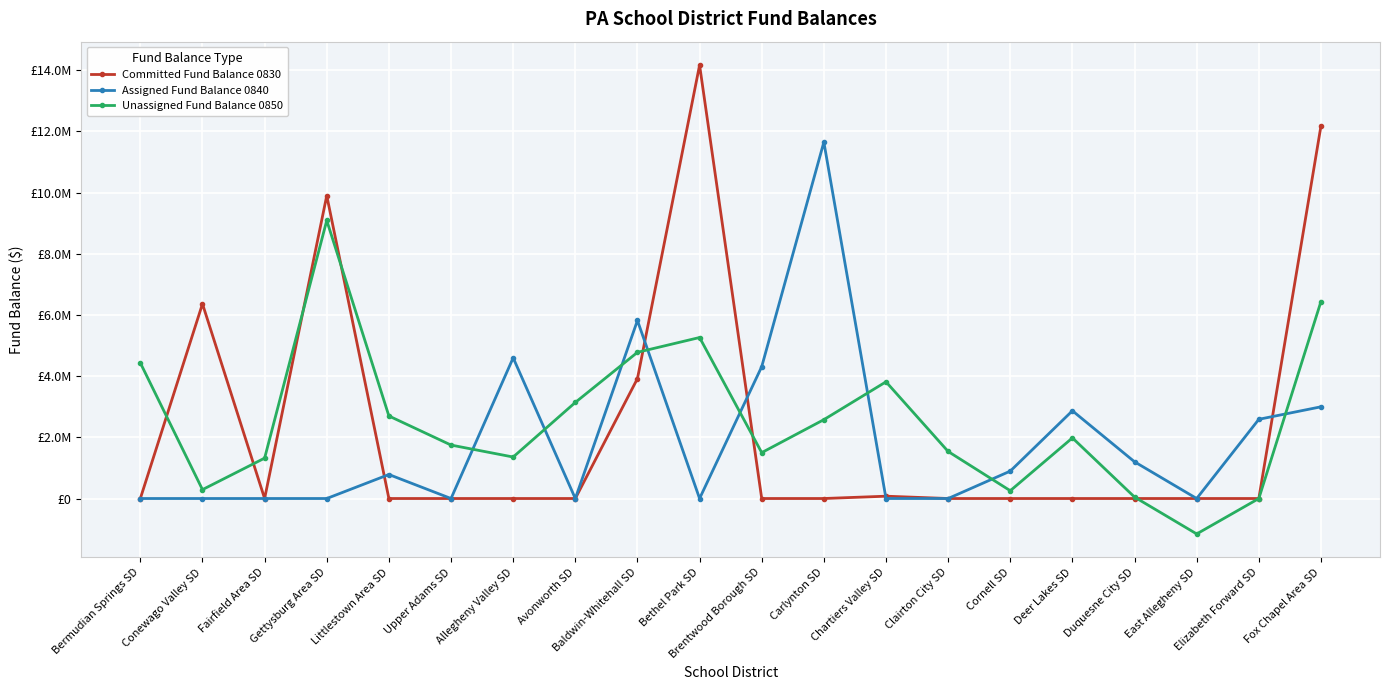

Where is the first local maximum for Unassigned Fund Balance 0850?

Gettysburg Area SD